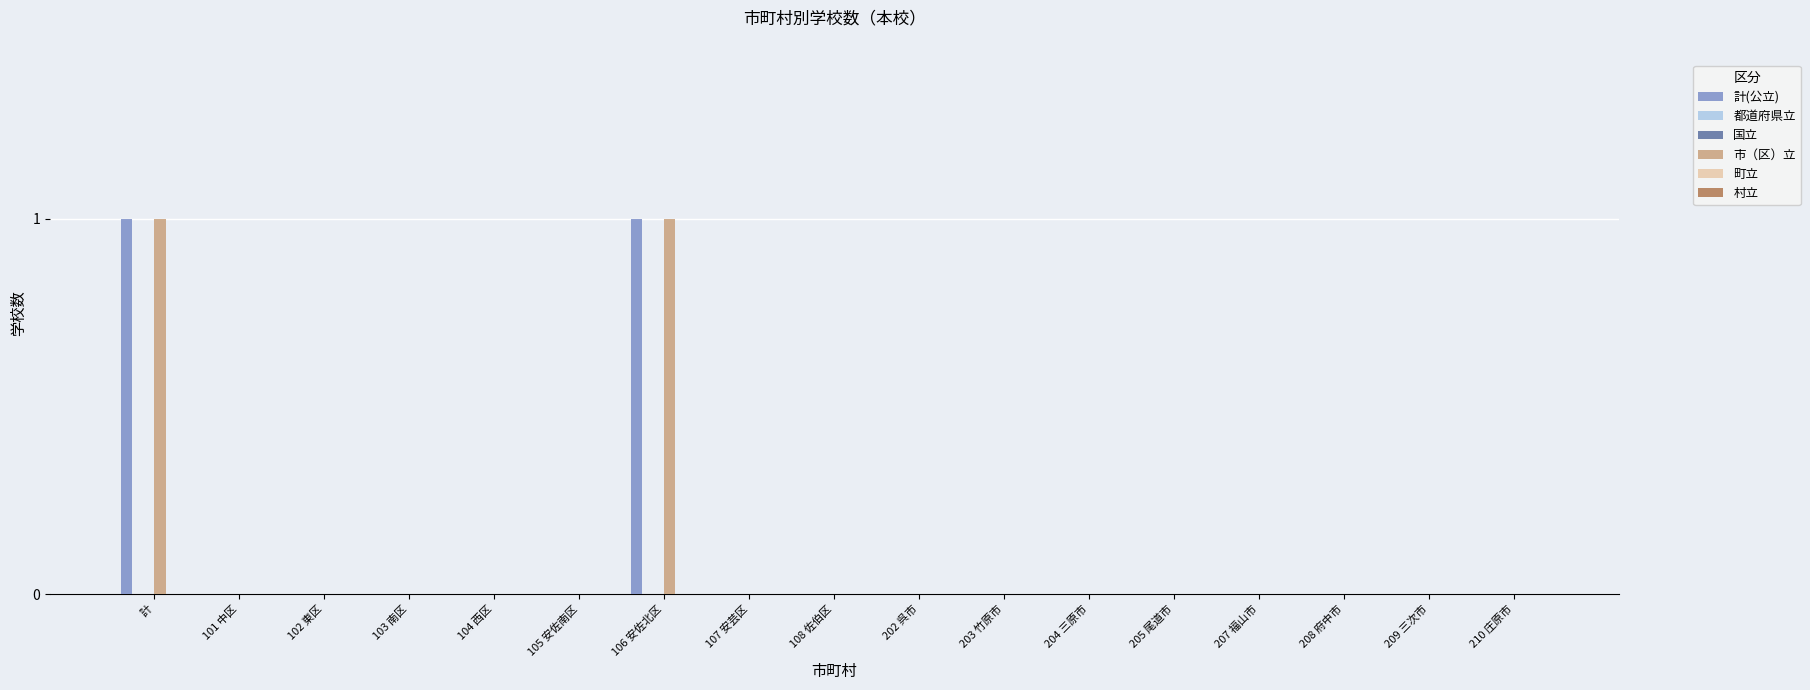

Which series has the widest spread of values?

計(公立)